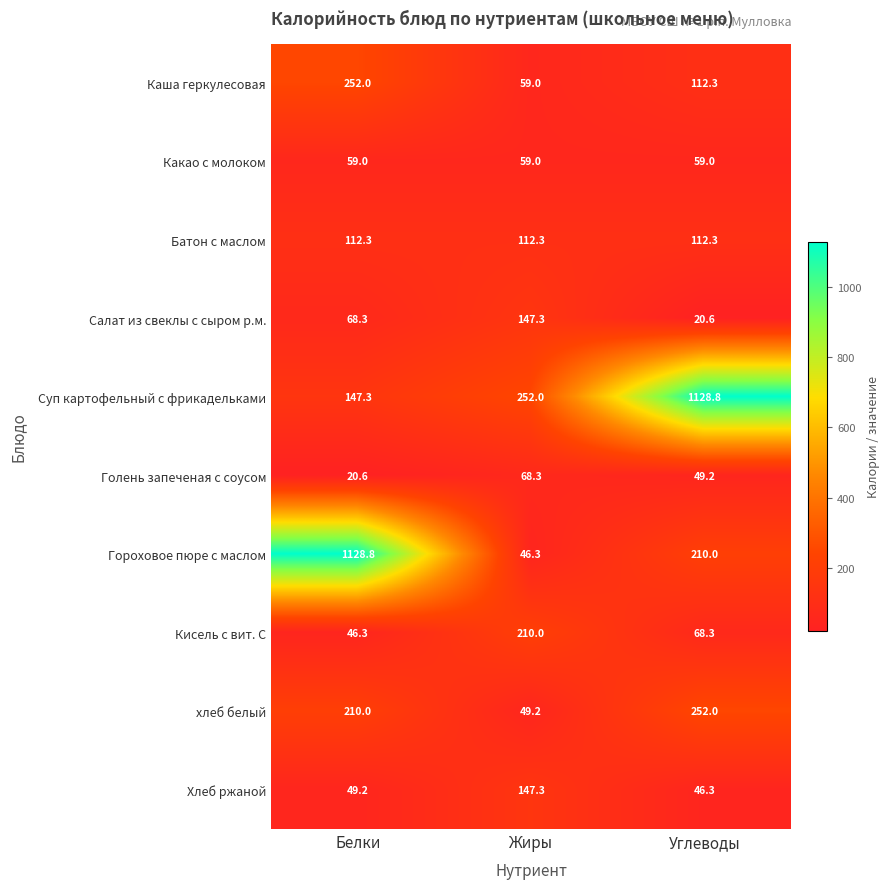

How many data points in Голень запеченая с соусом are less than 49?

1